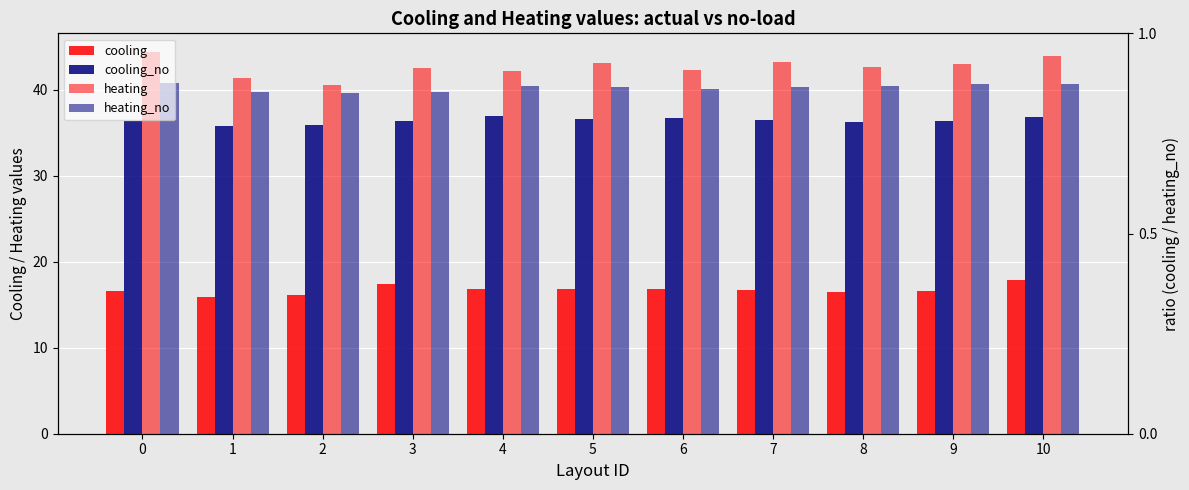

What is the approximate value of heating_no at 6?

40.1